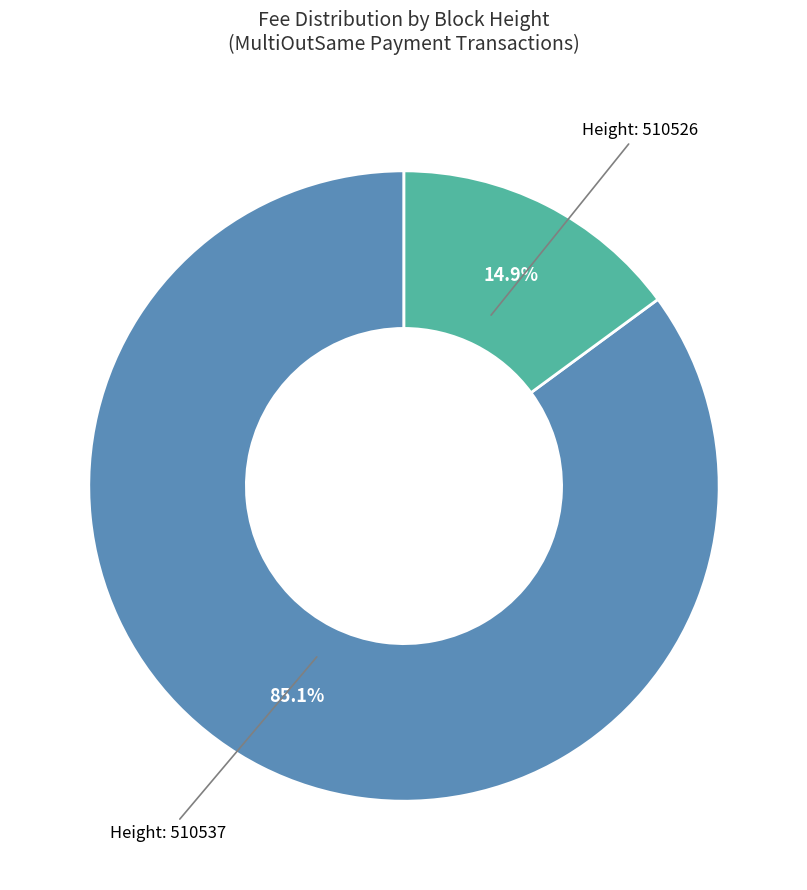

How many segments does this pie chart have?

2